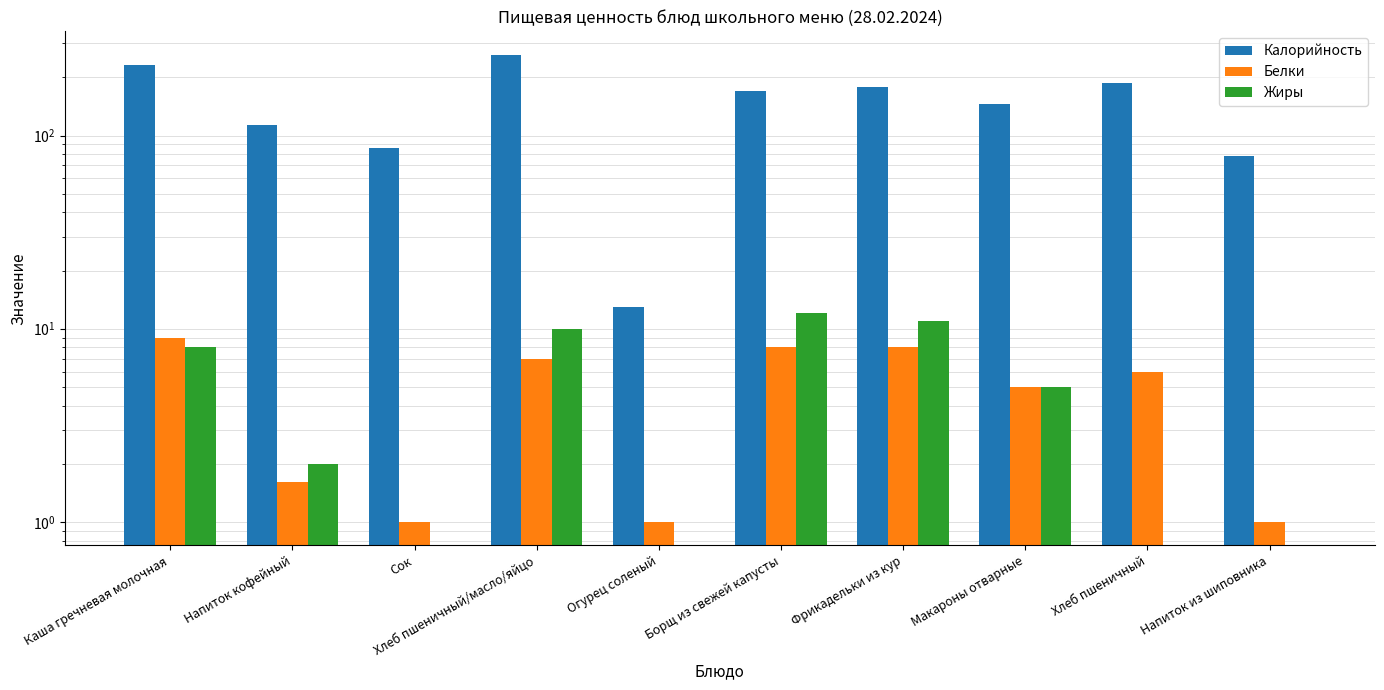

How many data points in Жиры are above 5?

4